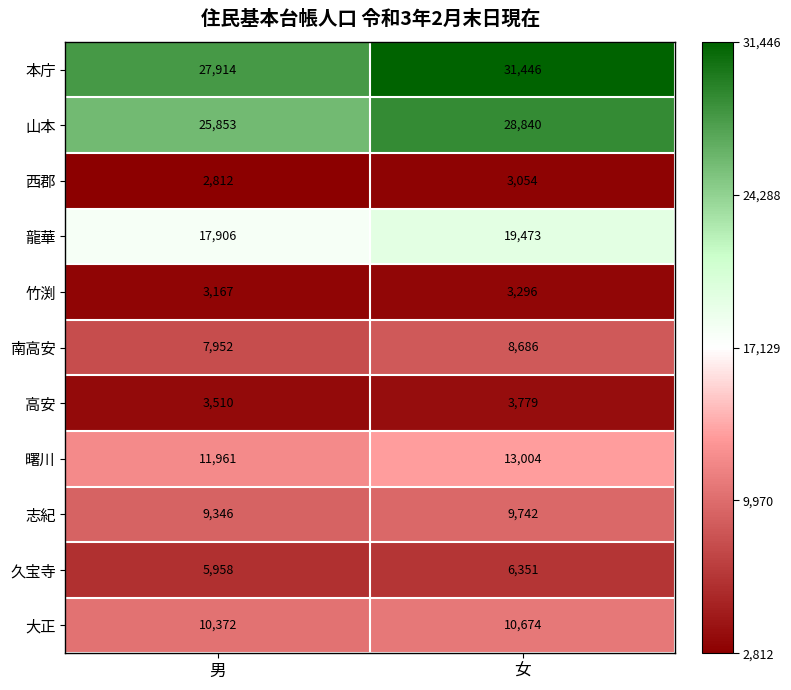

Reading right to left, transcribe all the data shown in this chart.

本庁: 女=31446	男=27914
山本: 女=28840	男=25853
西郡: 女=3054	男=2812
龍華: 女=19473	男=17906
竹渕: 女=3296	男=3167
南高安: 女=8686	男=7952
高安: 女=3779	男=3510
曙川: 女=13004	男=11961
志紀: 女=9742	男=9346
久宝寺: 女=6351	男=5958
大正: 女=10674	男=10372